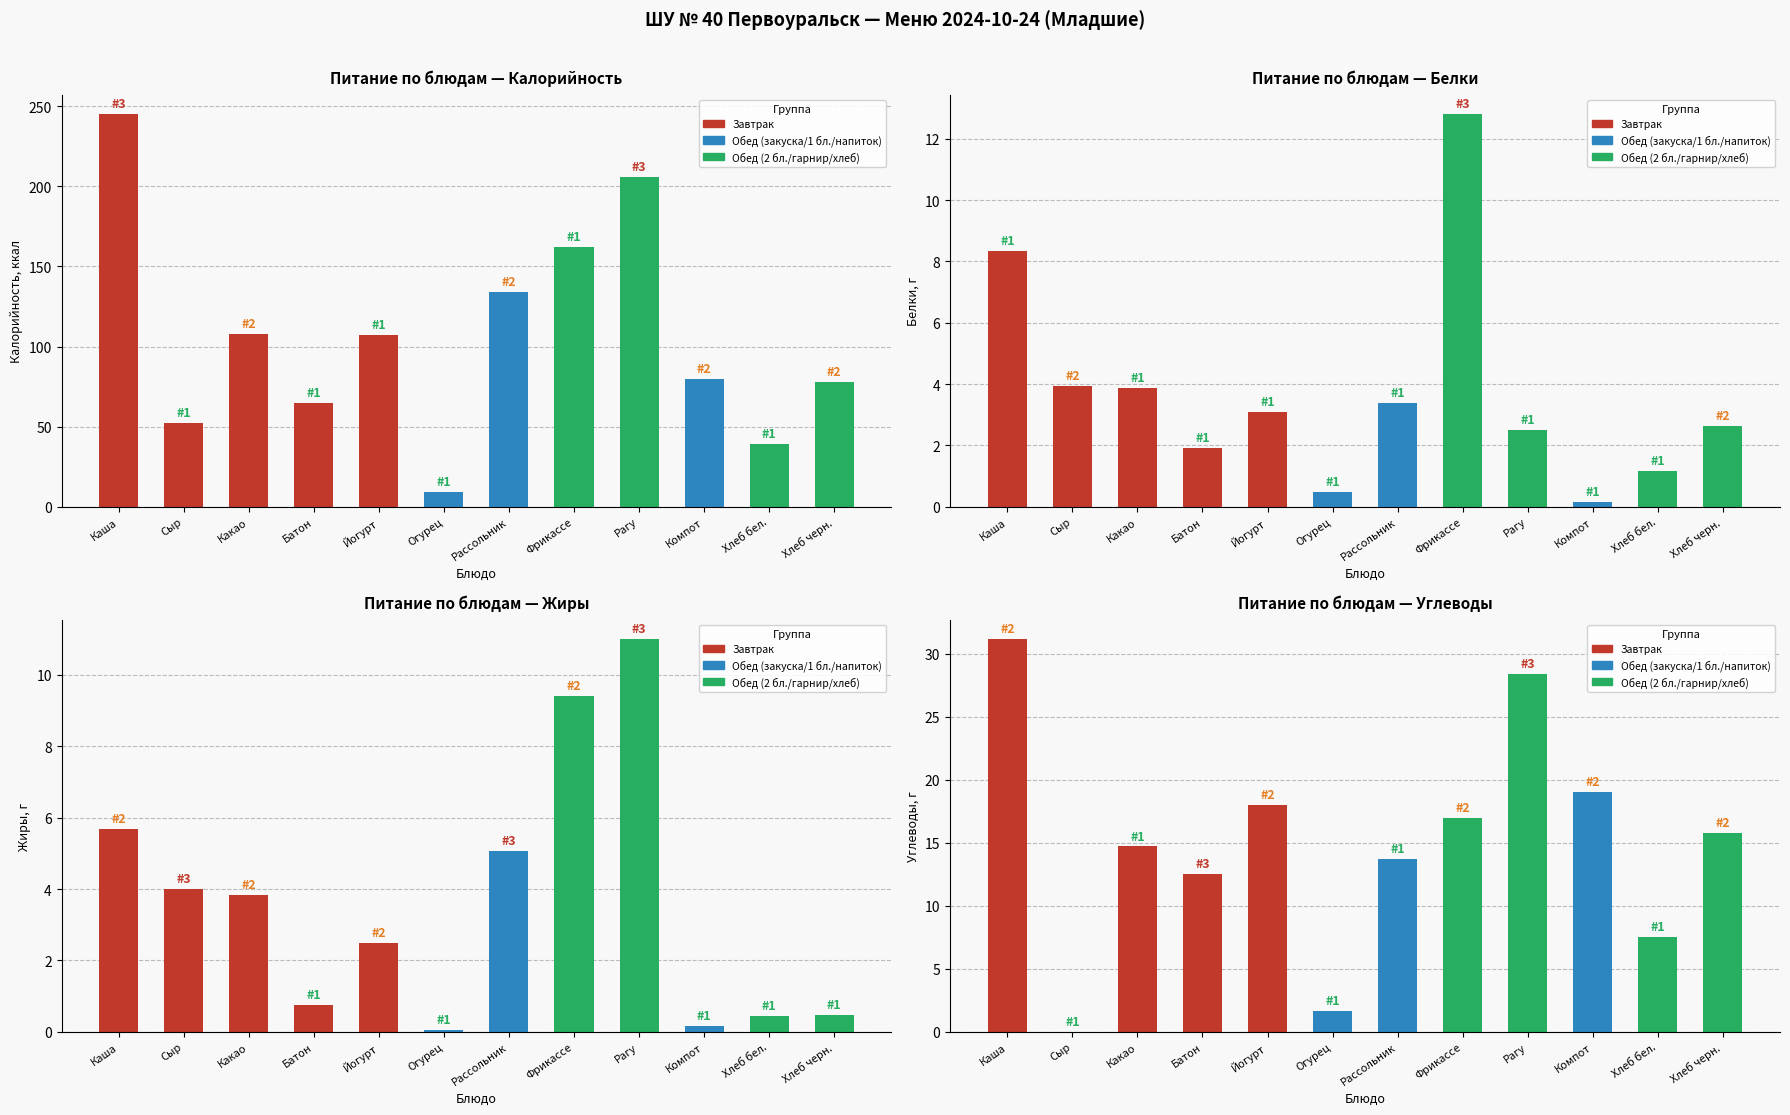

What is the value of the Углеводы bar at the 9th from the left?

28.4